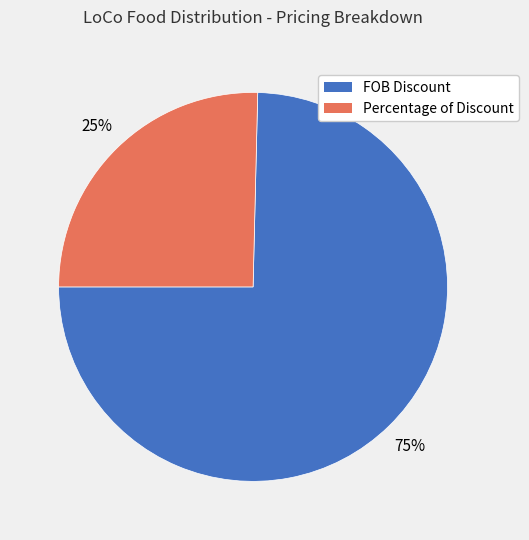

The FOB Discount slice represents 88% of the pie. True or false?

False